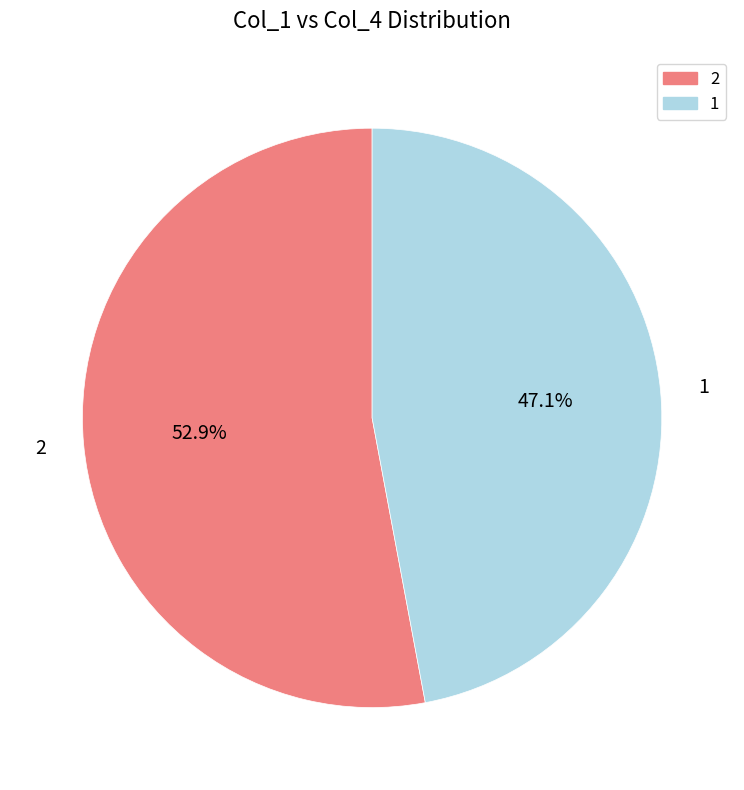

Is there any slice that represents more than half of the pie?

Yes